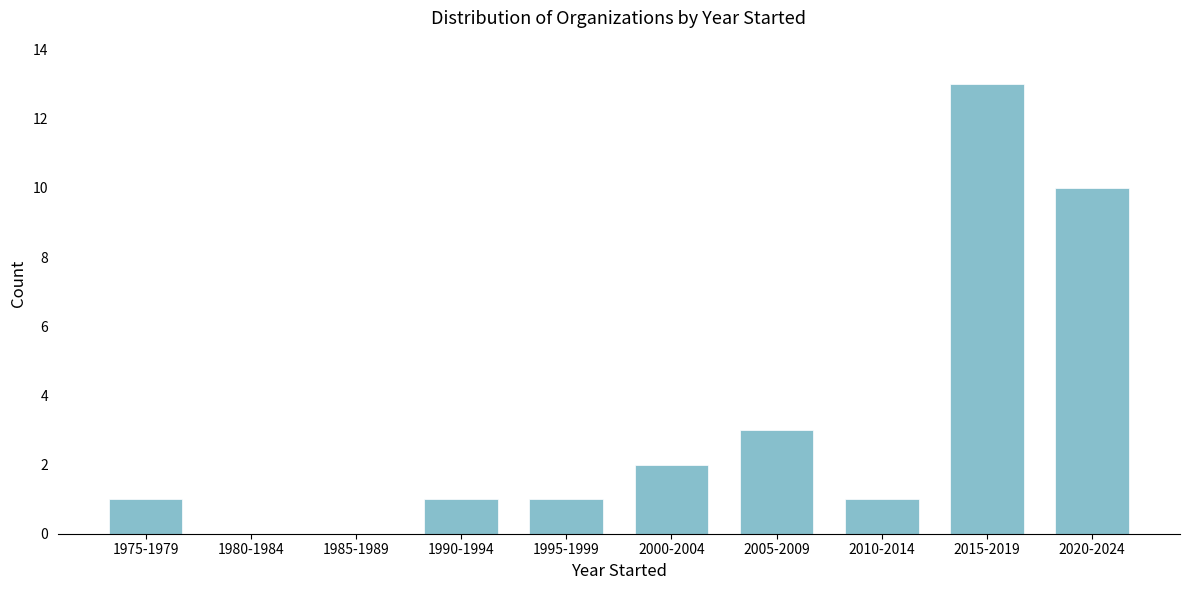

Reading left to right, list all the values displayed in this chart.

1975-1979=1	1980-1984=0	1985-1989=0	1990-1994=1	1995-1999=1	2000-2004=2	2005-2009=3	2010-2014=1	2015-2019=13	2020-2024=10